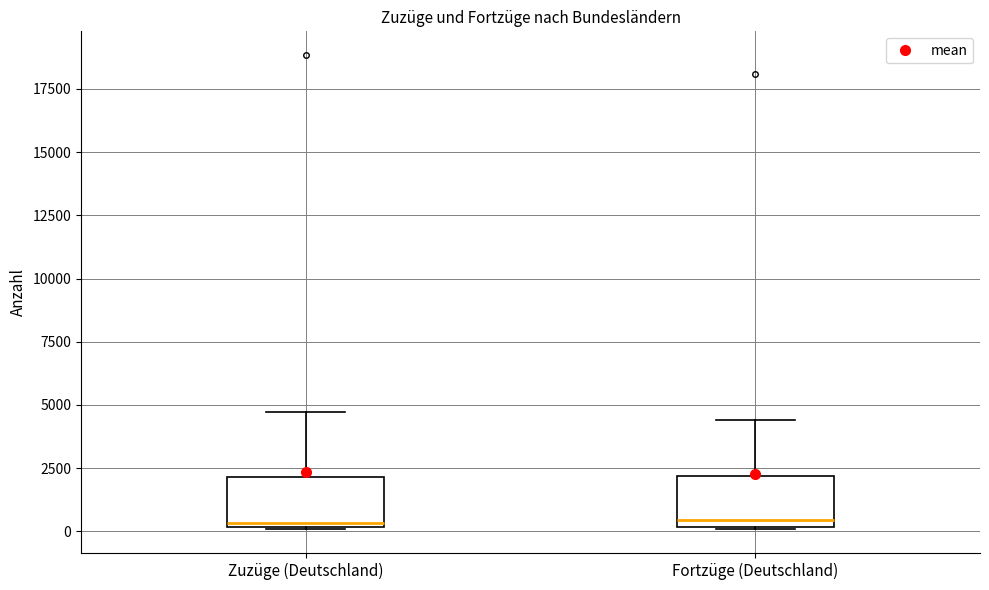

Reading left to right, read every box against the y-axis: the position of its median line, the range the box covers, and the ends of its whiskers. The values are not printed on the chart, so give them approximately, as read against the axis.

Zuzüge (Deutschland): median 500, box 0 to 2000, whiskers 0 to 4500
Fortzüge (Deutschland): median 500, box 0 to 2000, whiskers 0 to 4500